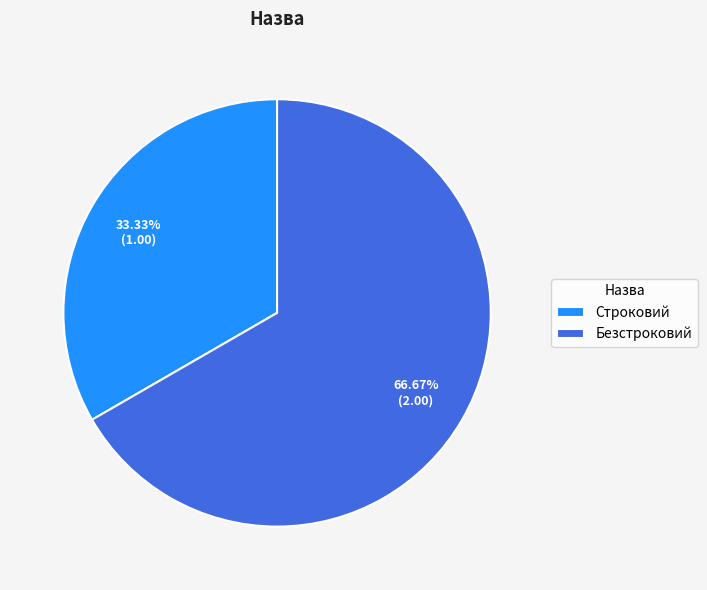

Does Строковий account for over 50% of the chart?

No